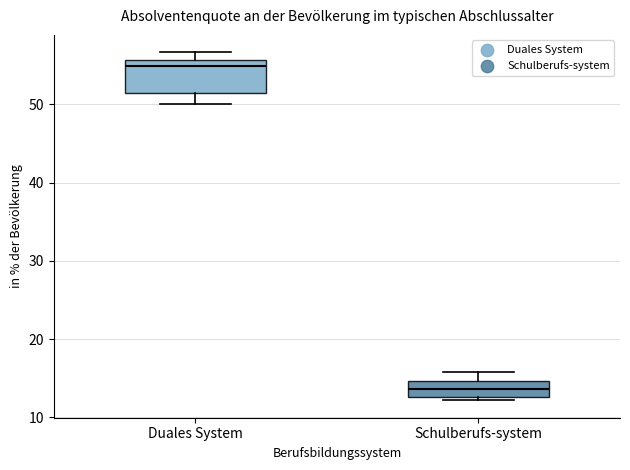

Comparing the boxes themselves (not the whiskers), which one is the tallest?

Duales System